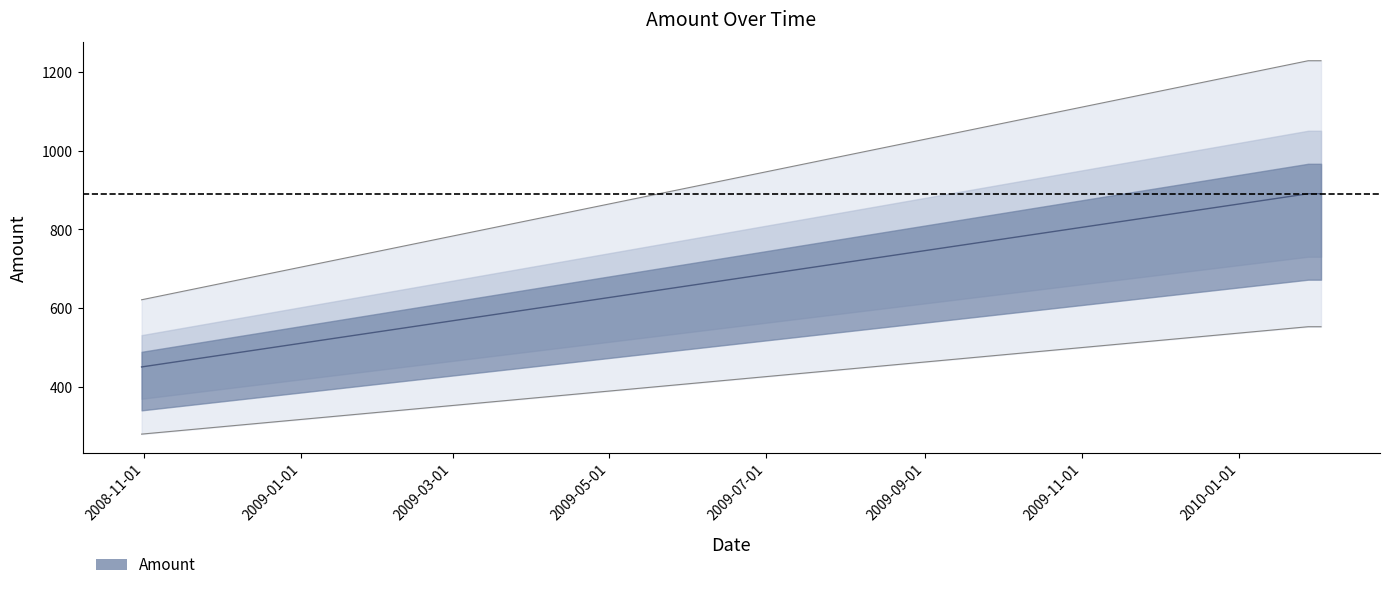

Reading left to right, what are all the values shown in this chart?

450	891	891